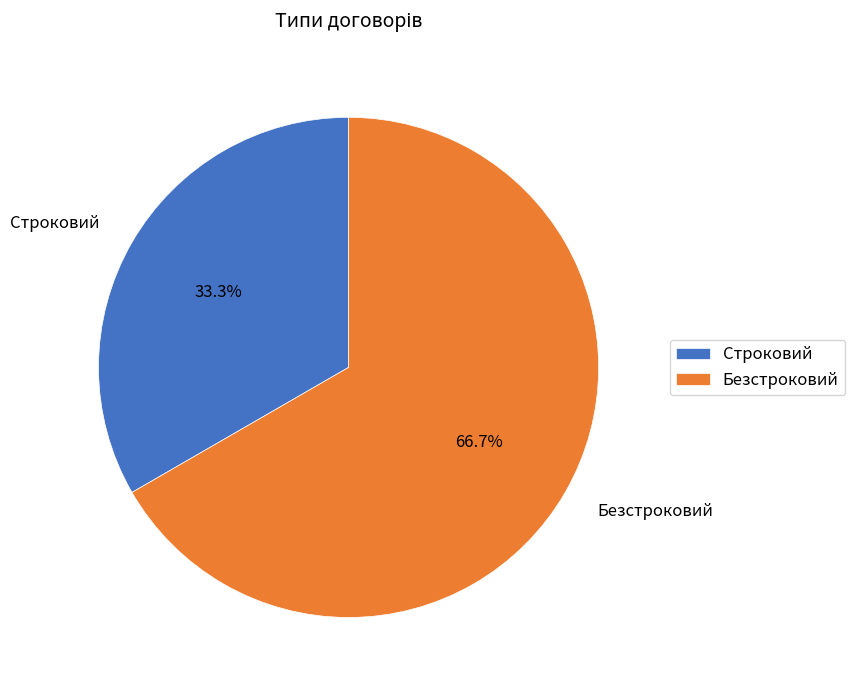

Does any single category account for the majority?

Yes